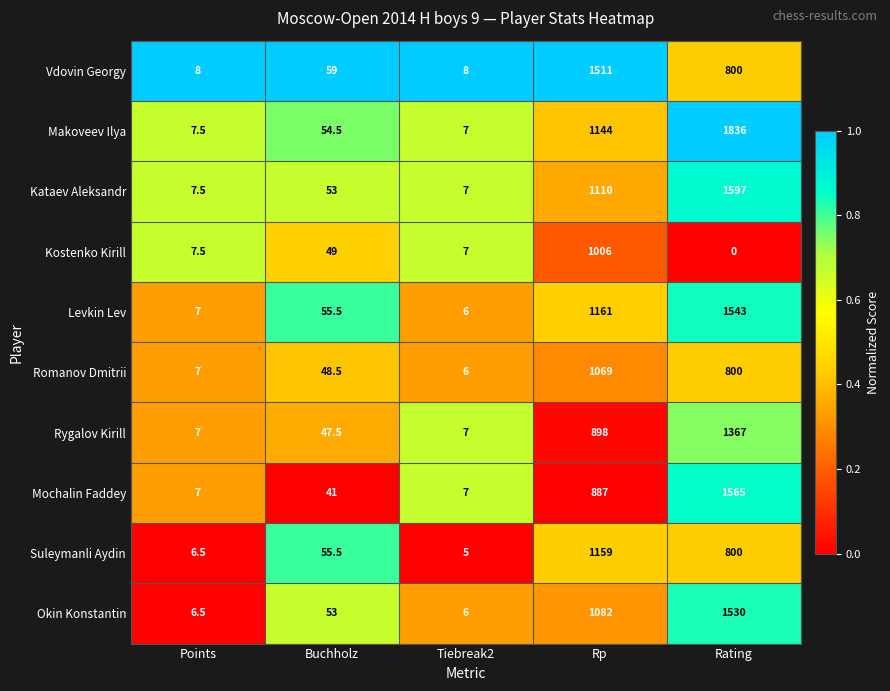

The Levkin Lev series shows 1543.0 at Rating. True or false?

True